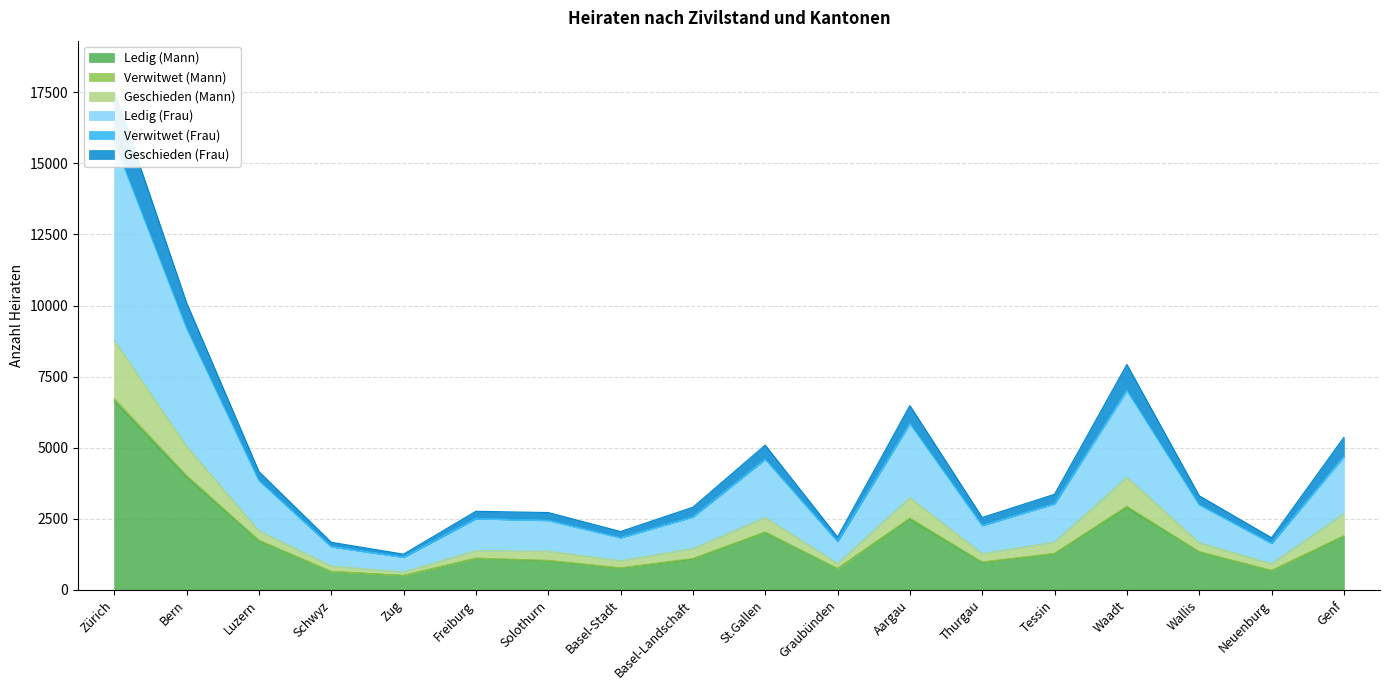

Which category has the highest value in the Ledig (Mann) series?

Zürich